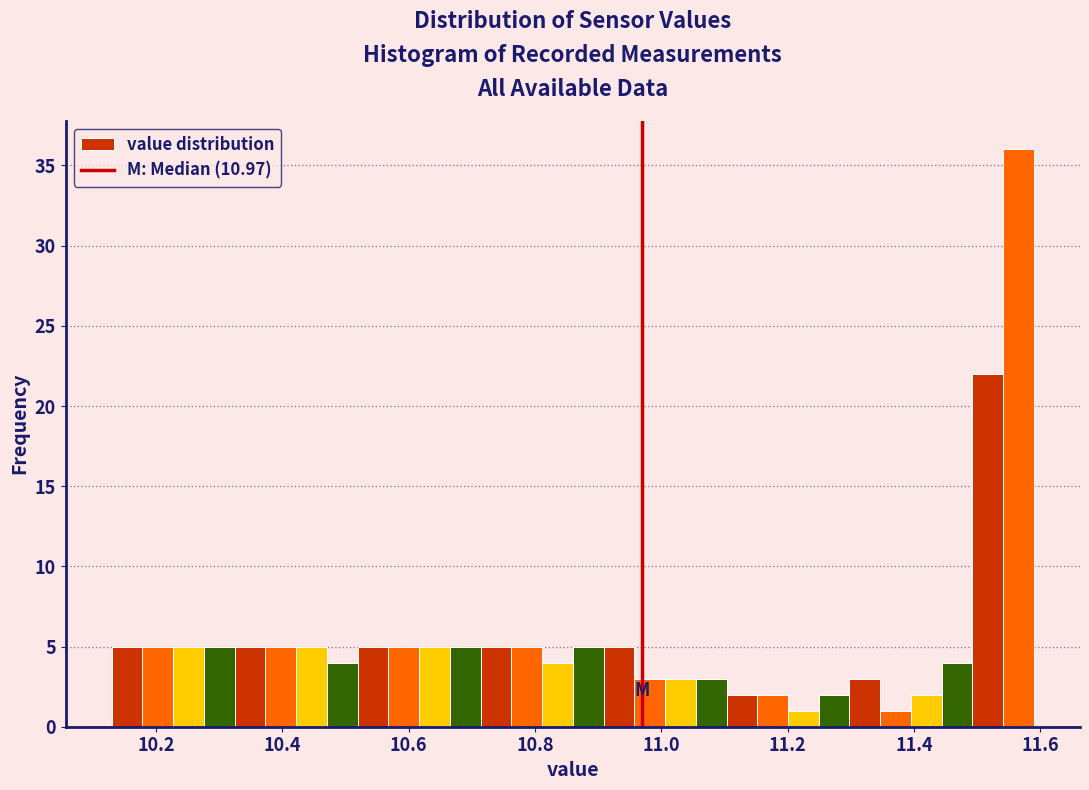

Read against the x-axis, roughly where is the centre of the tallest bar?

11.56